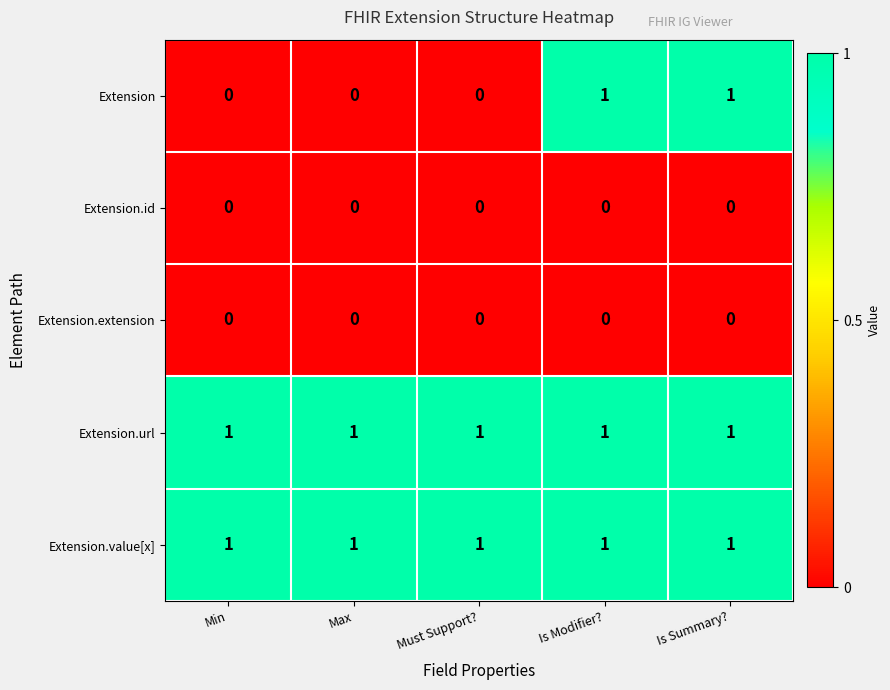

Is it true that Extension.extension equals 0 at Must Support??

True